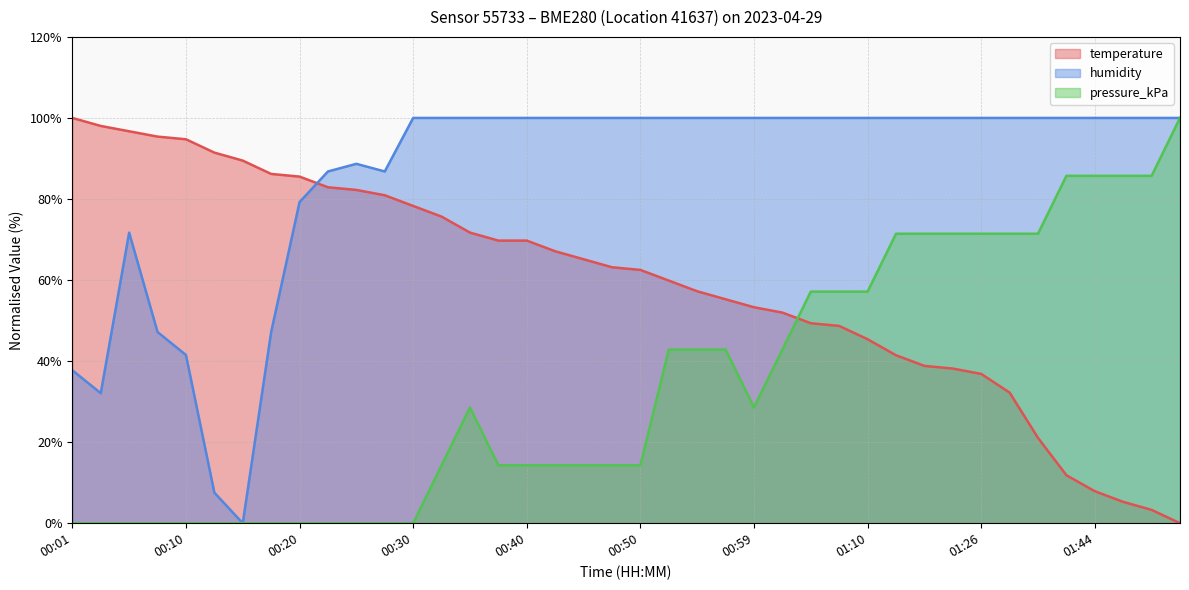

Reading right to left, list all the values displayed in this chart.

temperature: 01:52=0.0	01:49=3.3	01:47=5.3	01:44=7.9	01:42=11.8	01:36=21.1	01:31=32.2	01:26=36.8	01:23=38.2	01:21=38.8	01:18=41.4	01:10=45.4	01:07=48.7	01:04=49.3	01:02=52.0	00:59=53.3	00:57=55.3	00:55=57.2	00:52=59.9	00:50=62.5	00:47=63.2	00:45=65.1	00:42=67.1	00:40=69.7	00:37=69.7	00:35=71.7	00:32=75.7	00:30=78.3	00:28=80.9	00:25=82.2	00:23=82.9	00:20=85.5	00:18=86.2	00:15=89.5	00:13=91.4	00:10=94.7	00:08=95.4	00:06=96.7	00:03=98.0	00:01=100.0
humidity: 01:52=100.0	01:49=100.0	01:47=100.0	01:44=100.0	01:42=100.0	01:36=100.0	01:31=100.0	01:26=100.0	01:23=100.0	01:21=100.0	01:18=100.0	01:10=100.0	01:07=100.0	01:04=100.0	01:02=100.0	00:59=100.0	00:57=100.0	00:55=100.0	00:52=100.0	00:50=100.0	00:47=100.0	00:45=100.0	00:42=100.0	00:40=100.0	00:37=100.0	00:35=100.0	00:32=100.0	00:30=100.0	00:28=86.8	00:25=88.7	00:23=86.8	00:20=79.2	00:18=47.2	00:15=0.0	00:13=7.5	00:10=41.5	00:08=47.2	00:06=71.7	00:03=32.1	00:01=37.7
pressure_kPa: 01:52=100.0	01:49=85.7	01:47=85.7	01:44=85.7	01:42=85.7	01:36=71.4	01:31=71.4	01:26=71.4	01:23=71.4	01:21=71.4	01:18=71.4	01:10=57.1	01:07=57.1	01:04=57.1	01:02=42.9	00:59=28.6	00:57=42.9	00:55=42.9	00:52=42.9	00:50=14.3	00:47=14.3	00:45=14.3	00:42=14.3	00:40=14.3	00:37=14.3	00:35=28.6	00:32=14.3	00:30=0.0	00:28=0.0	00:25=0.0	00:23=0.0	00:20=0.0	00:18=0.0	00:15=0.0	00:13=0.0	00:10=0.0	00:08=0.0	00:06=0.0	00:03=0.0	00:01=0.0